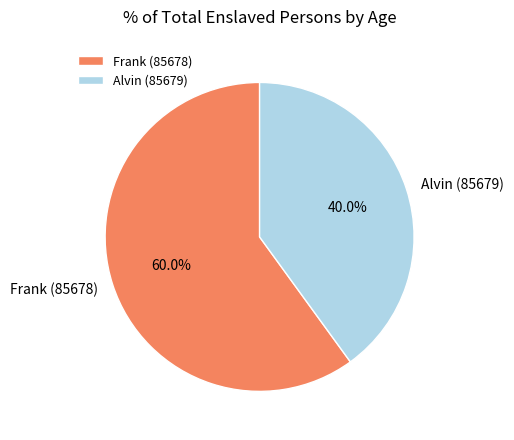

How many segments does this pie chart have?

2